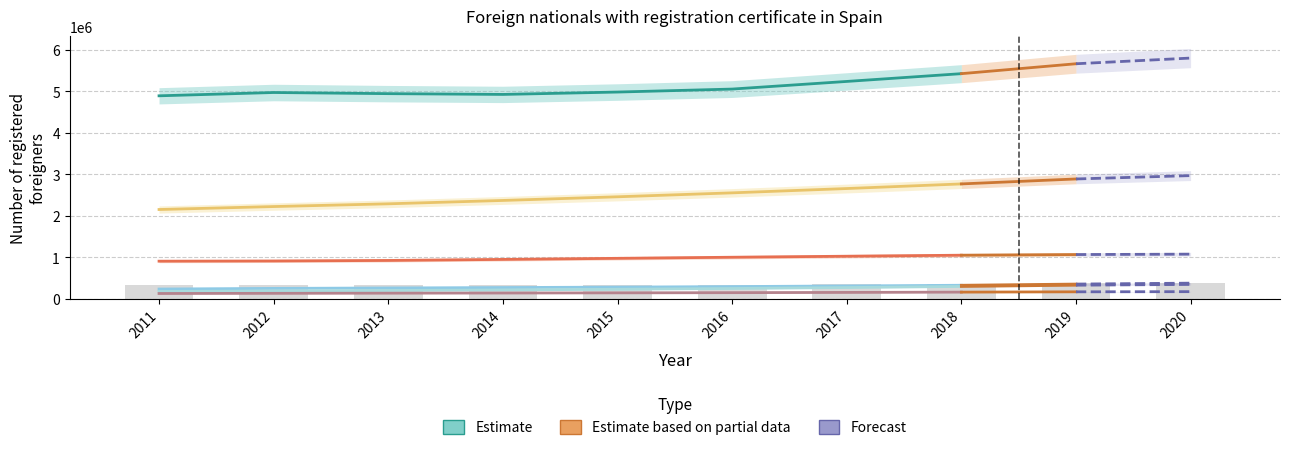

What is the difference between the Reino Unido values at 2015 and 2018?

44899